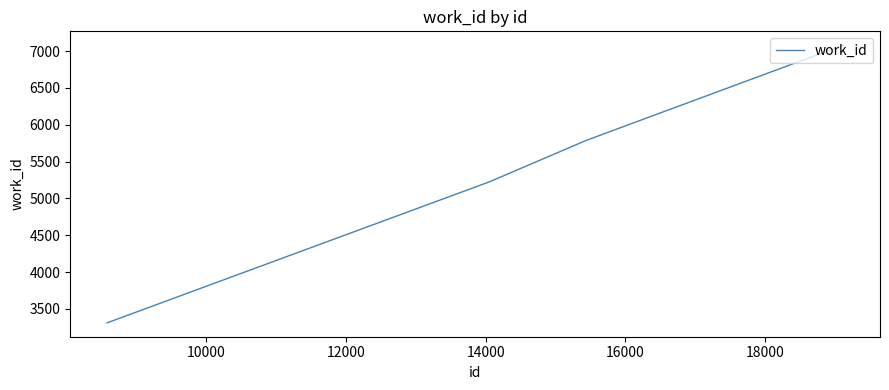

What is the average value?

5350